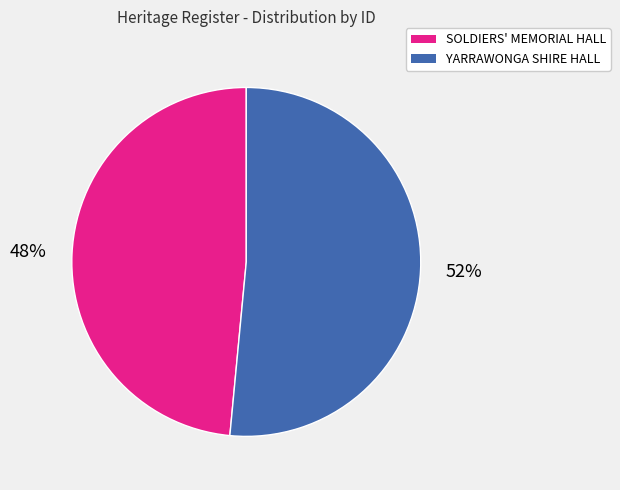

Does YARRAWONGA SHIRE HALL account for over 50% of the chart?

Yes